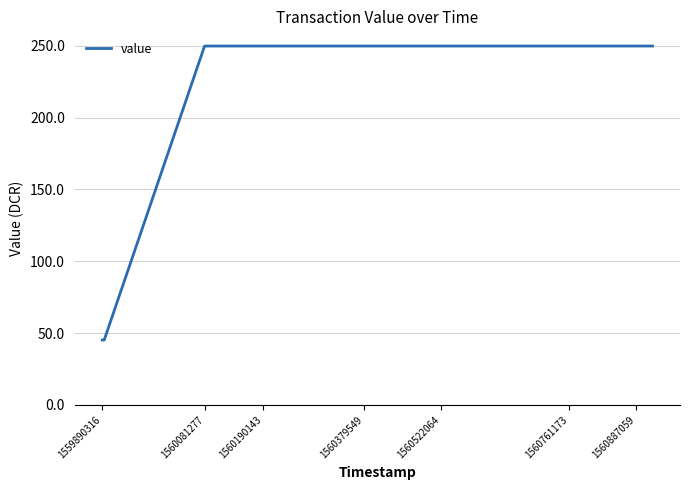

What is the sum of all values?

3088.8